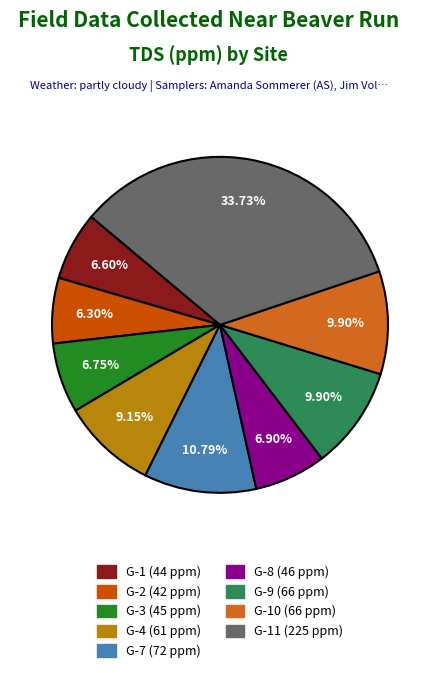

Is there a majority slice in this chart?

No